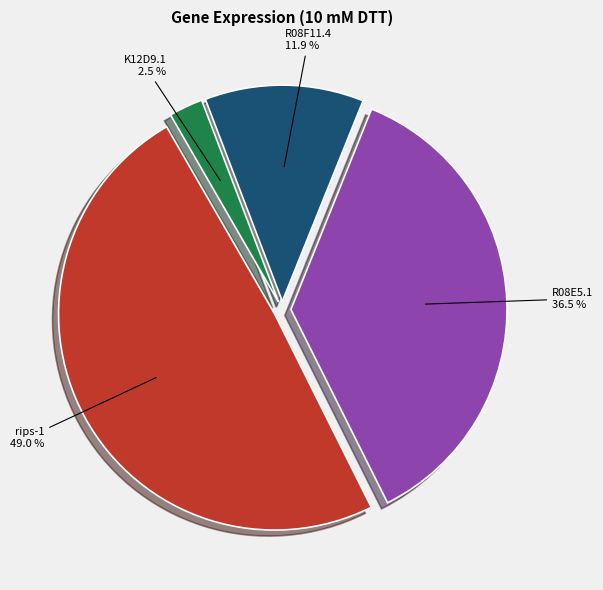

Combined, what portion of the pie is R08F11.4 and K12D9.1?

14.4%